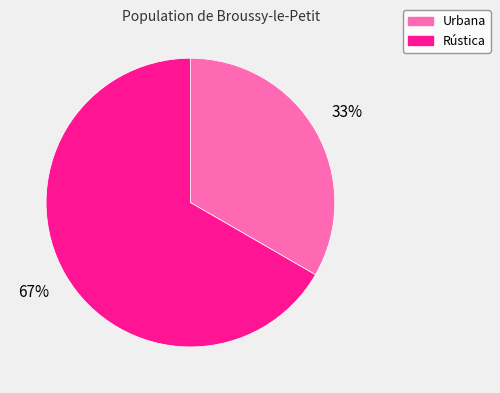

Count the number of slices in the pie.

2